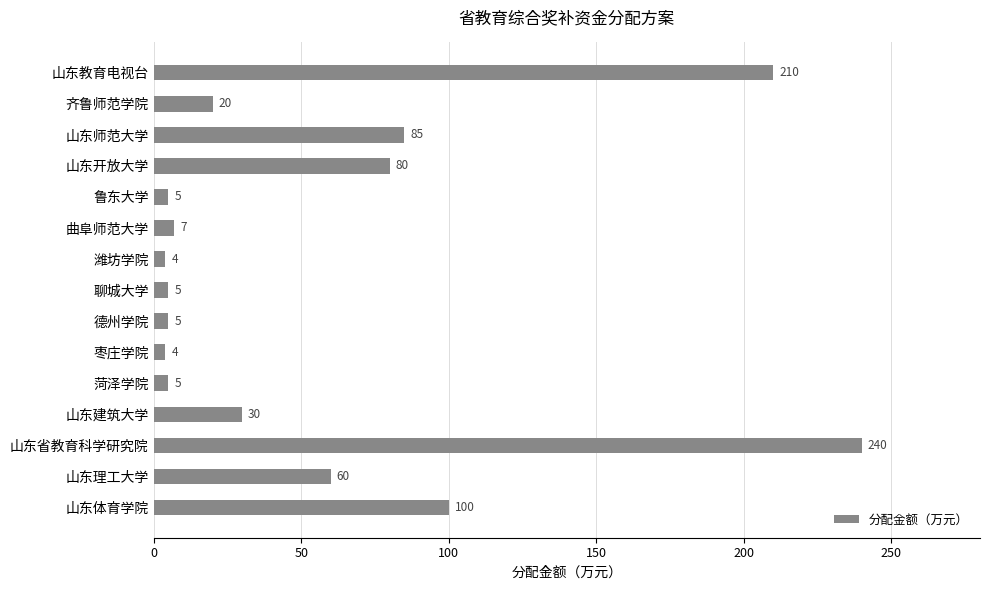

What is the change in value from 山东建筑大学 to 山东体育学院?

+70